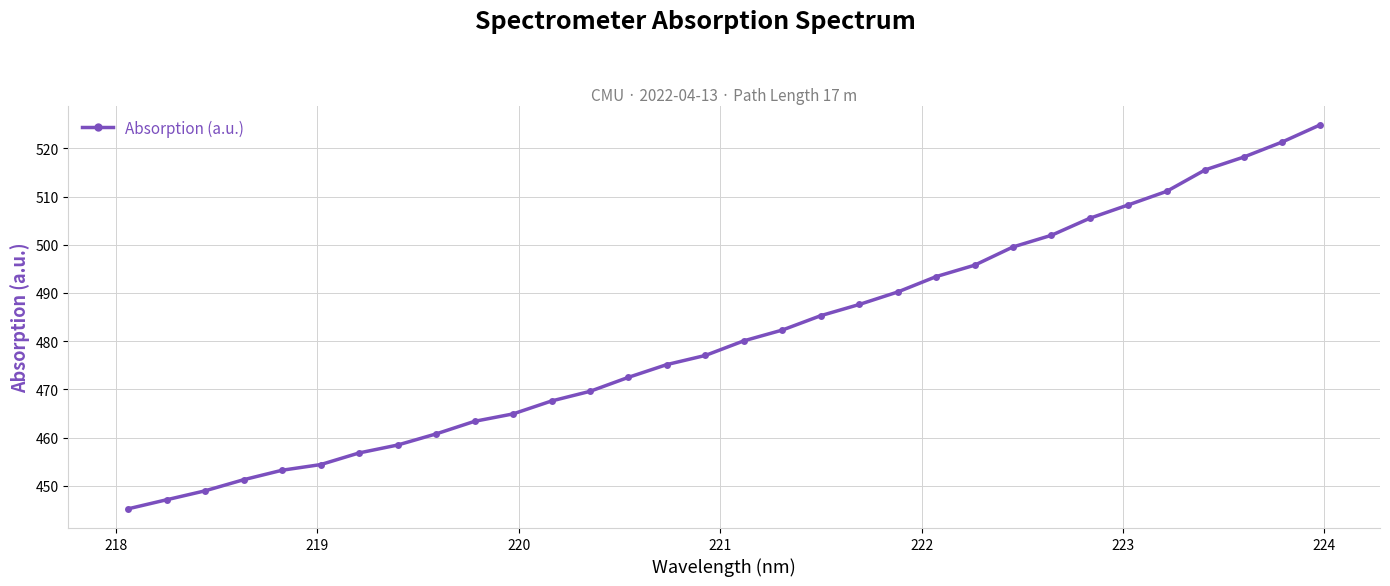

What is the sum of all values?

15387.3